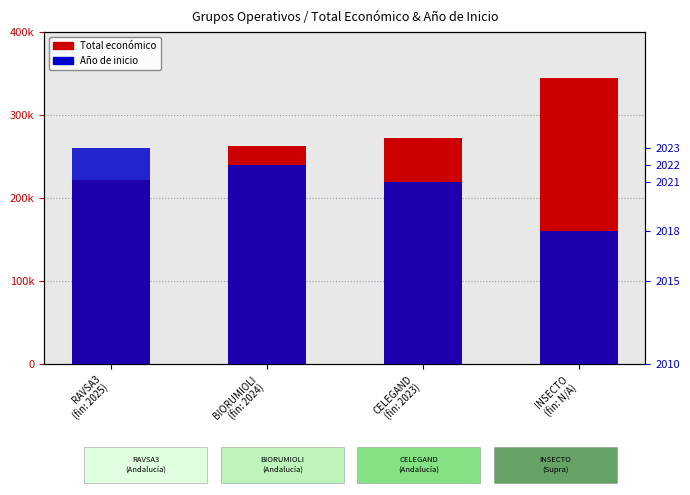

Are the bars grouped side by side (vs. stacked)?

Yes